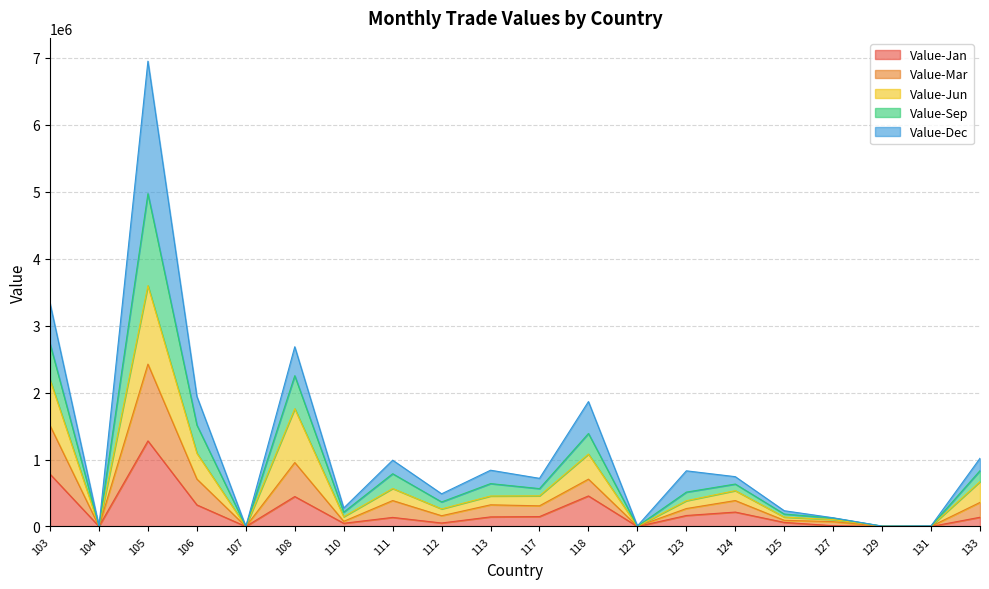

True or false: Value-Mar and Value-Sep intersect in this chart.

False